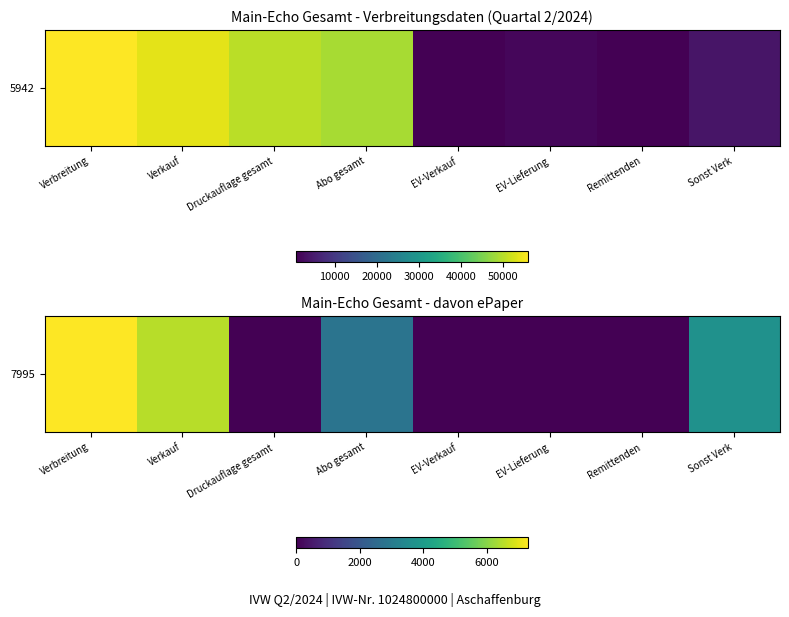

Which has a higher value, Verkauf or EV-Lieferung?

Verkauf